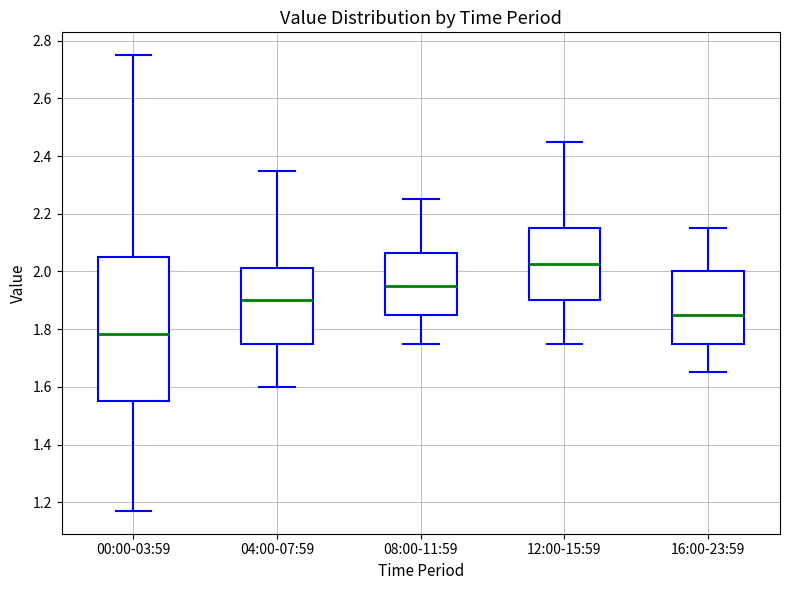

Reading left to right, read every box against the y-axis: the position of its median line, the range the box covers, and the ends of its whiskers. The values are not printed on the chart, so give them approximately, as read against the axis.

00:00-03:59: median 1.78, box 1.56 to 2.06, whiskers 1.18 to 2.76
04:00-07:59: median 1.90, box 1.76 to 2.02, whiskers 1.60 to 2.36
08:00-11:59: median 1.96, box 1.86 to 2.06, whiskers 1.76 to 2.26
12:00-15:59: median 2.02, box 1.90 to 2.16, whiskers 1.76 to 2.46
16:00-23:59: median 1.86, box 1.76 to 2.00, whiskers 1.66 to 2.16